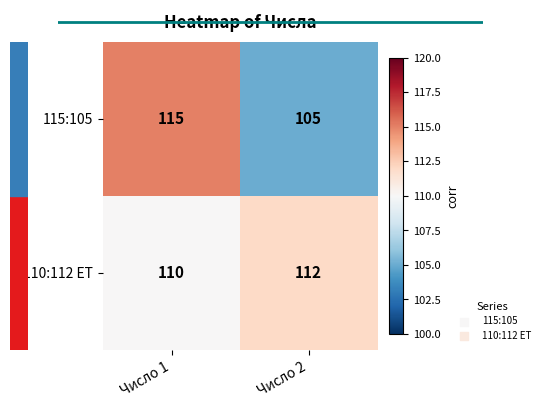

True or false: 110:112 ET has a value of 148 at Число 2.

False